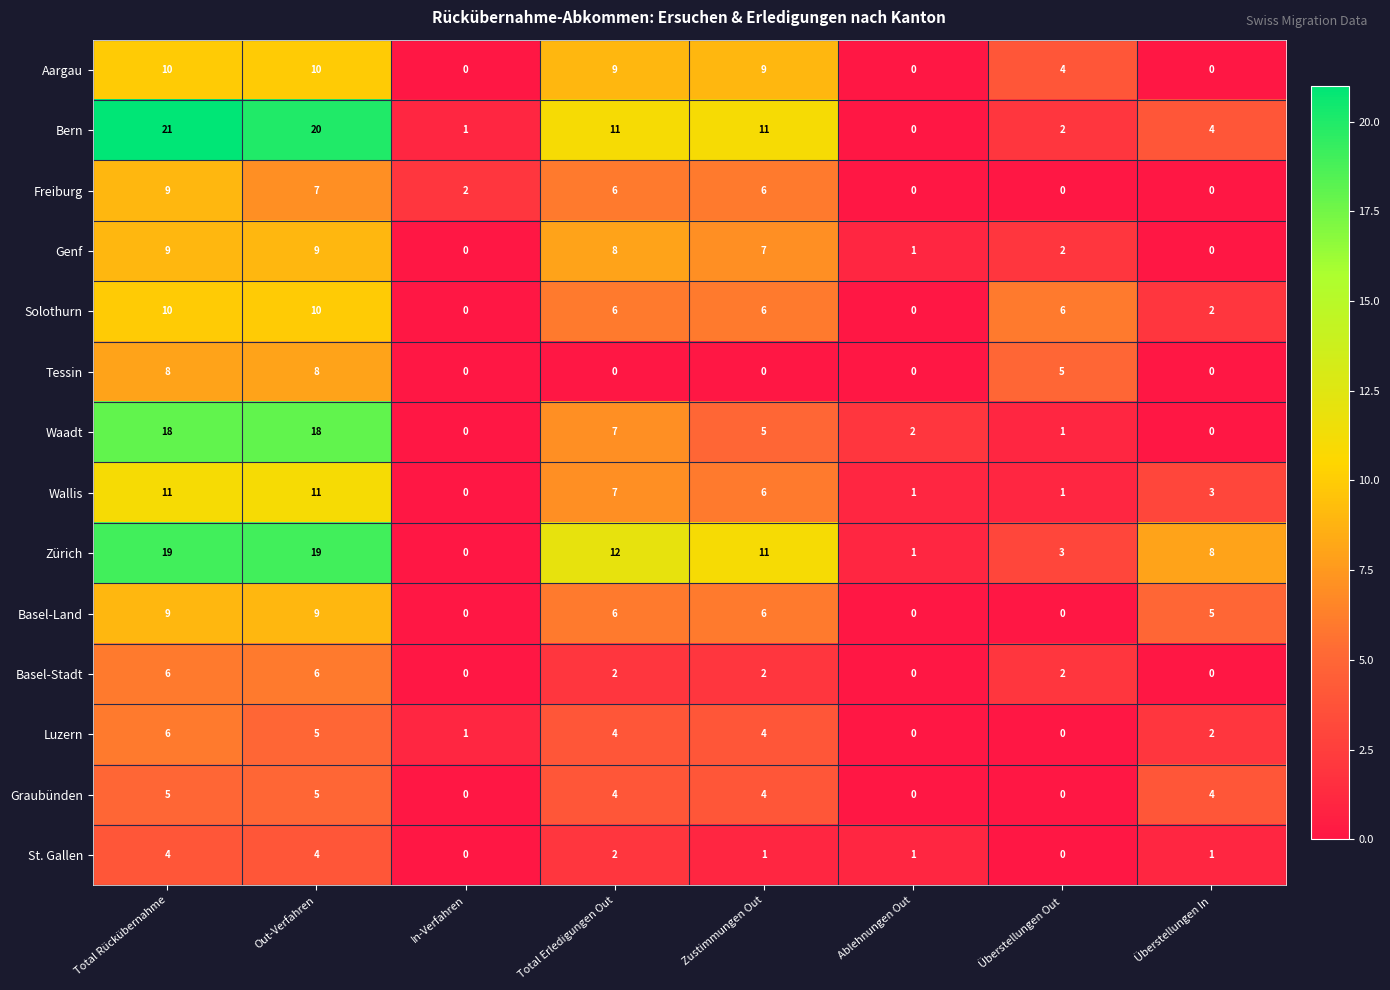

What is the average value of the Tessin series?

3